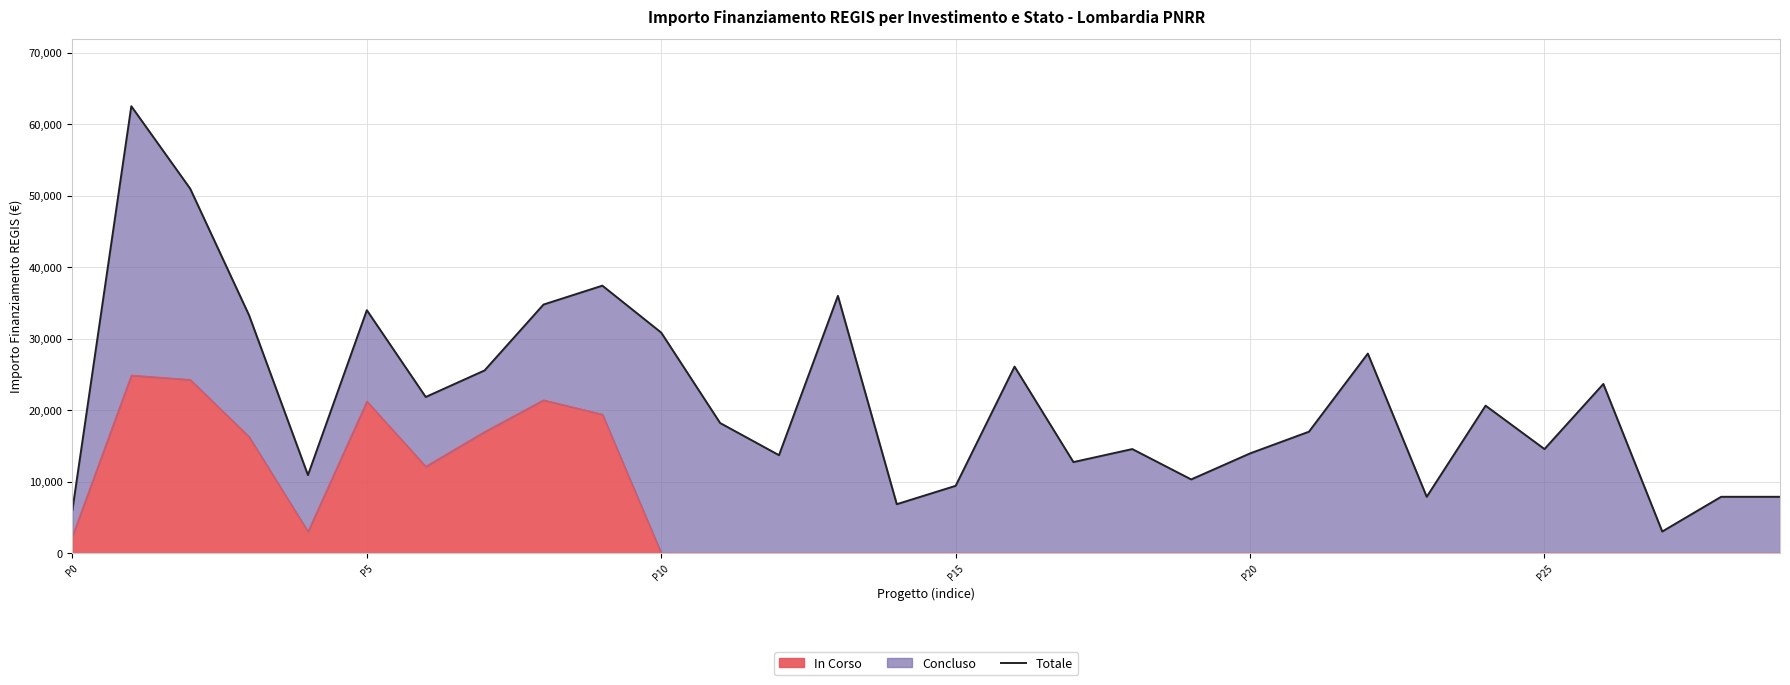

What is the value of the 24th point from the left?

7891